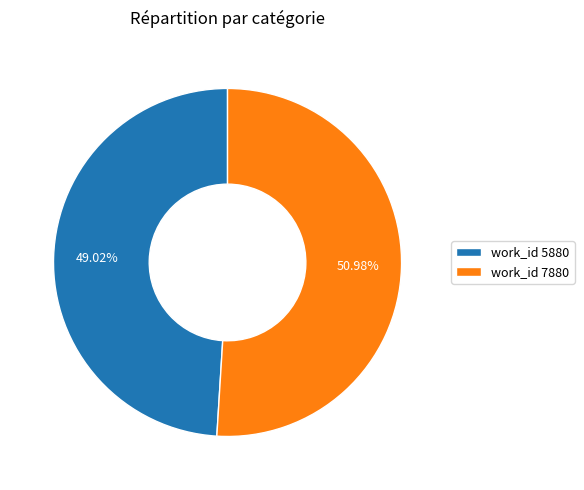

Rank the categories by value from lowest to highest.

work_id 5880, work_id 7880